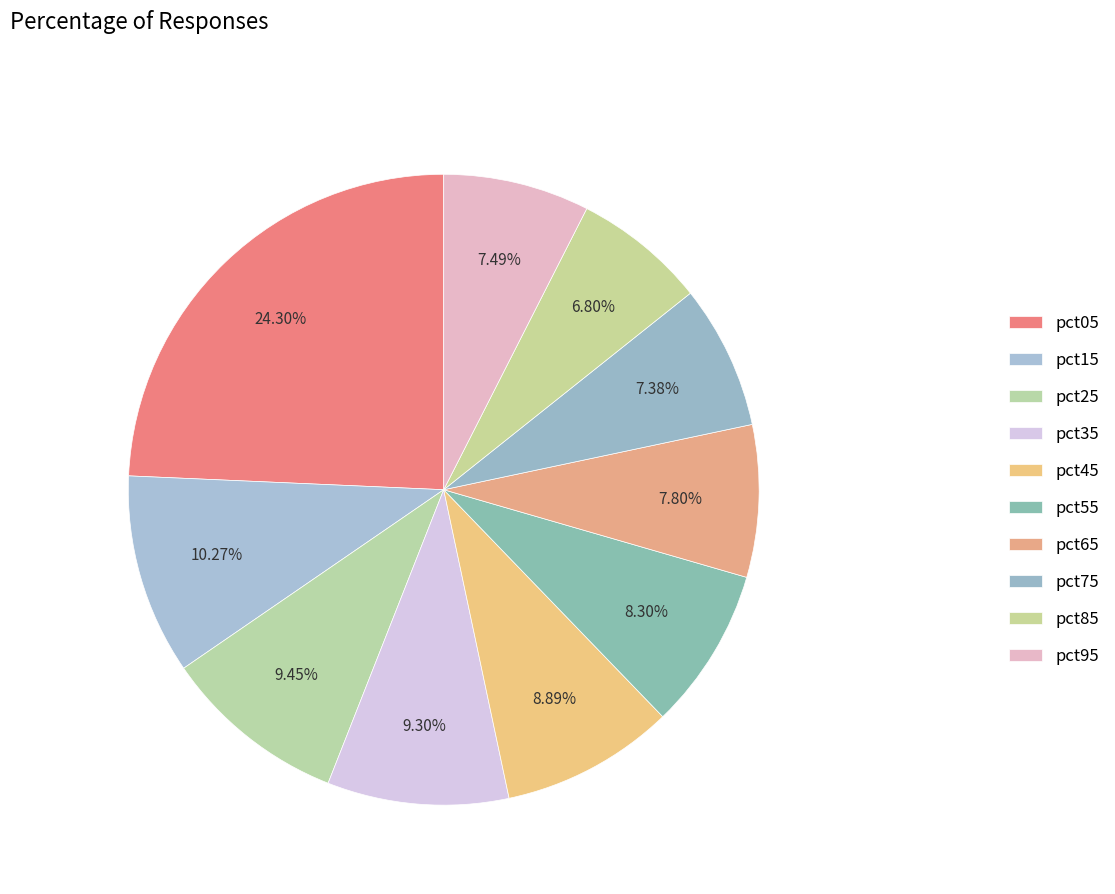

Is pct25 the majority of the pie?

No